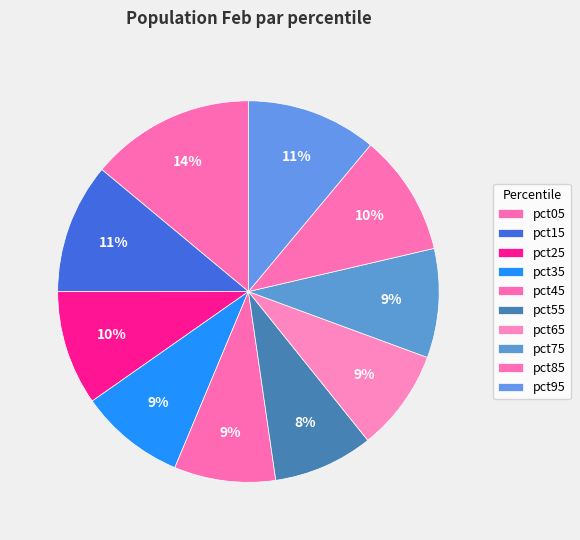

The pct45 slice represents 1% of the pie. True or false?

False